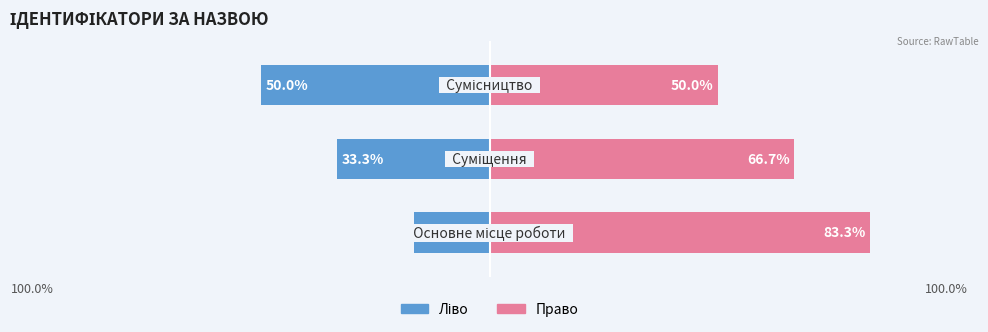

What is the difference between the maximum and minimum values in the Ідентифікатор (ліво) series?

33.3